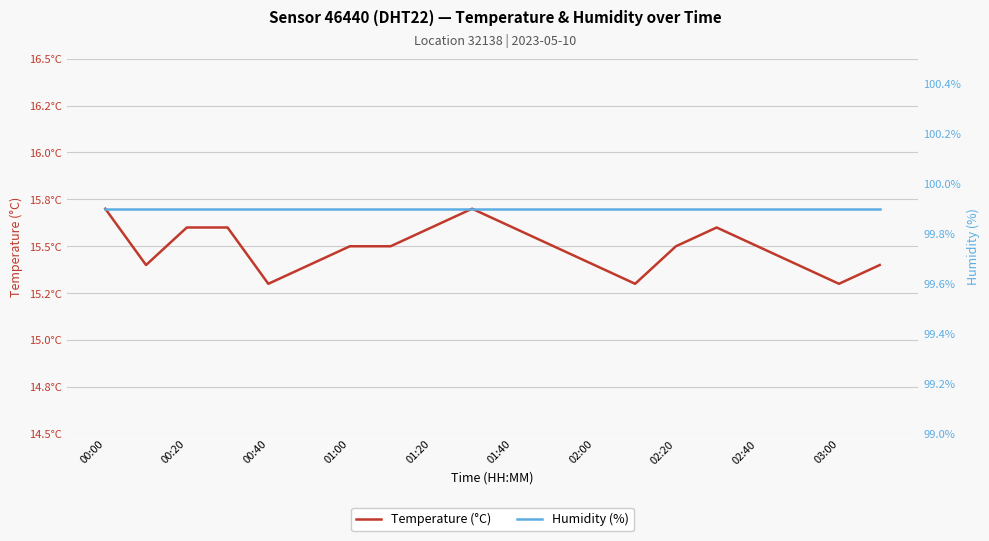

Which series has the widest spread of values?

Temperature (°C)